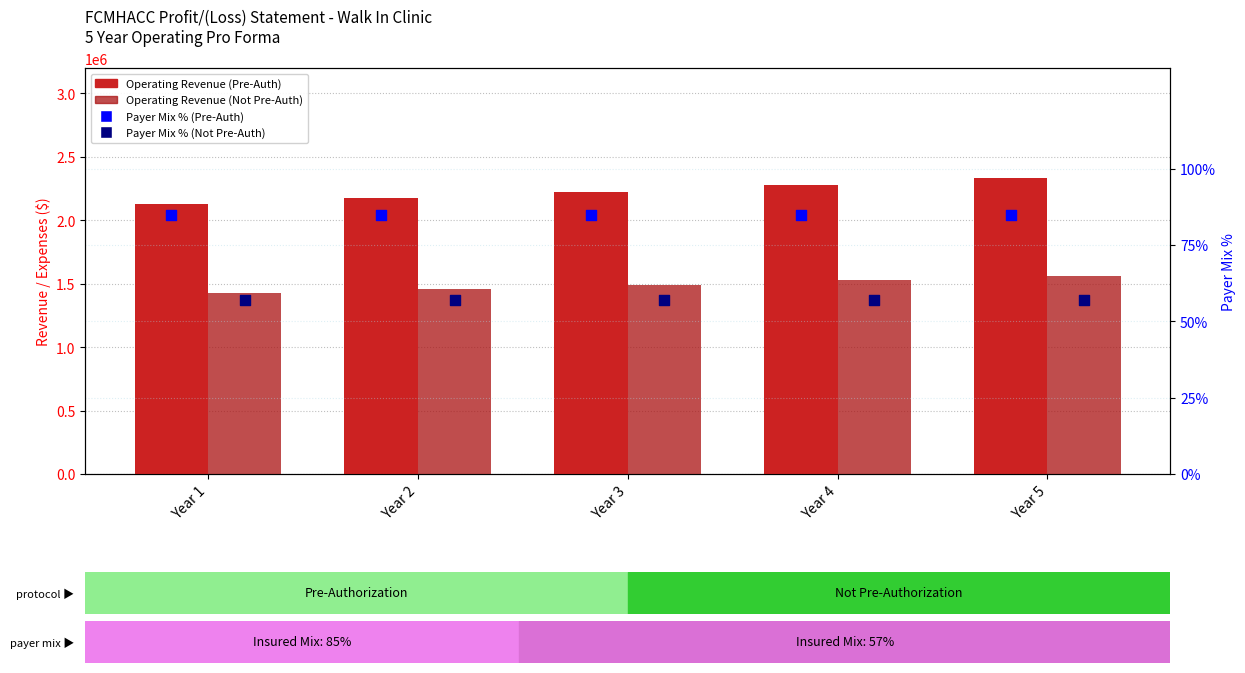

What is the total value across all series at Year 3?

3717567.4